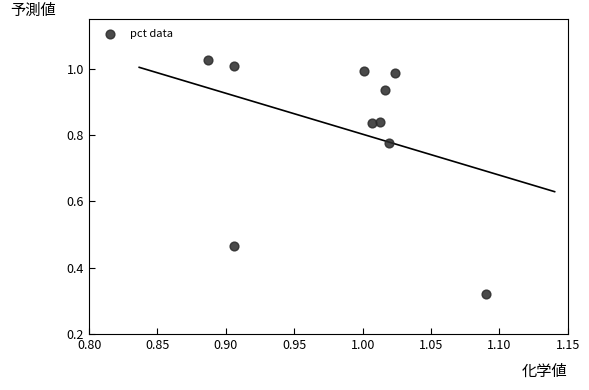

What is the range of Y values (max minus min)?

0.7